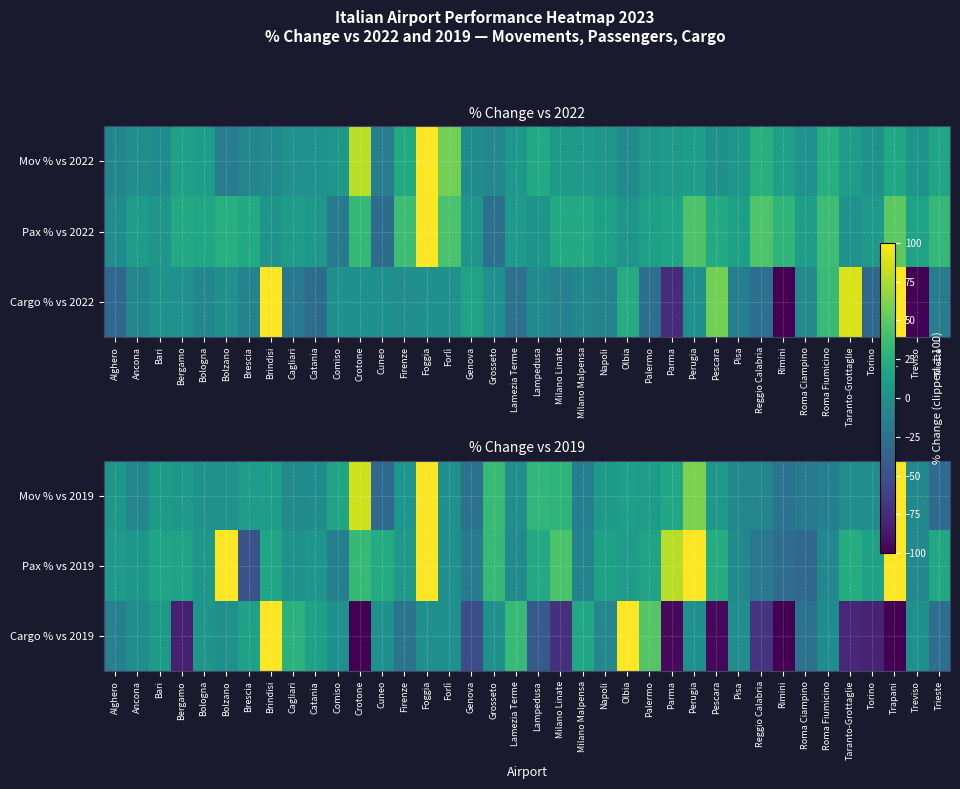

Rank the series by their average value, from highest to lowest.

Pax % vs 2019, Mov % vs 2019, Cargo % vs 2019